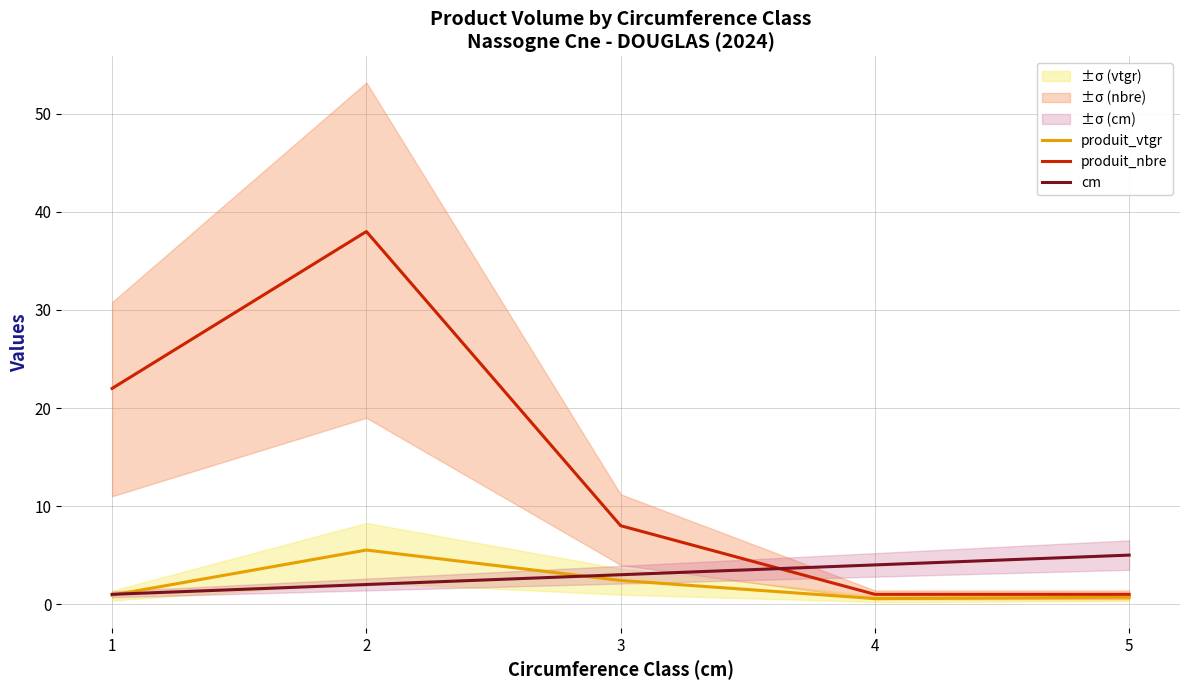

How many data points in produit_nbre are above 8?

2